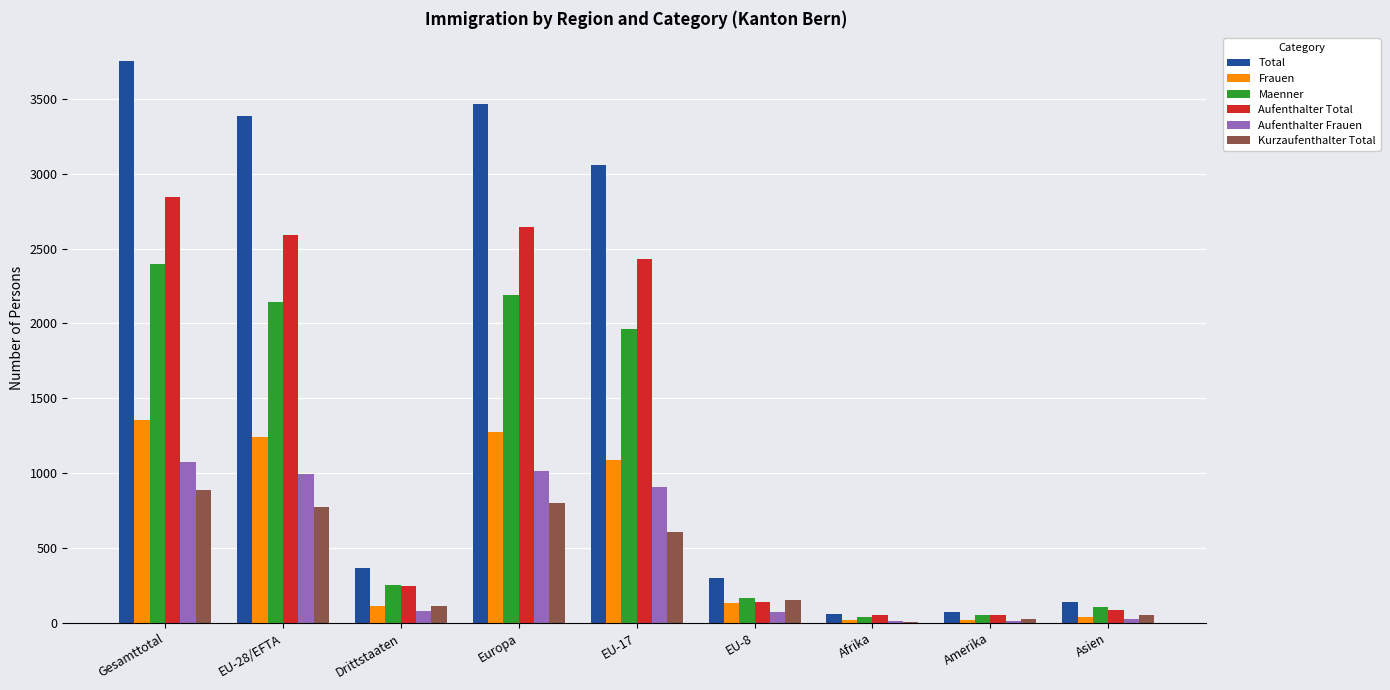

What is the maximum value shown in the chart?

3753